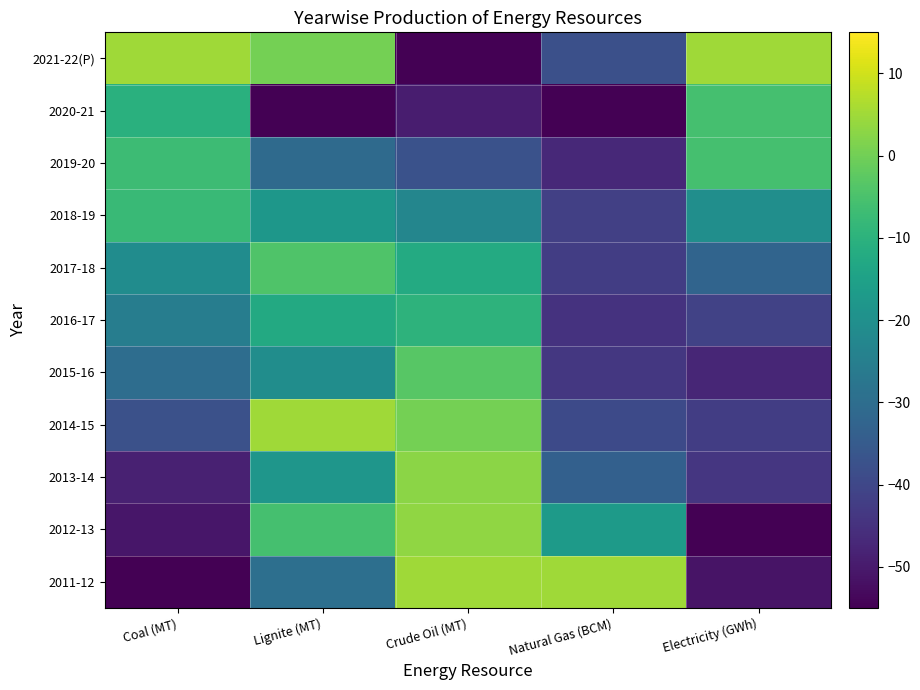

Reading left to right, list all the values displayed in this chart.

2011-12: Coal (MT)=-55.0	Lignite (MT)=-29.3	Crude Oil (MT)=5.0	Natural Gas (BCM)=5.0	Electricity (GWh)=-51.4
2012-13: Coal (MT)=-50.9	Lignite (MT)=-5.5	Crude Oil (MT)=3.4	Natural Gas (BCM)=-16.9	Electricity (GWh)=-55.0
2013-14: Coal (MT)=-48.5	Lignite (MT)=-18.1	Crude Oil (MT)=2.8	Natural Gas (BCM)=-33.6	Electricity (GWh)=-43.9
2014-15: Coal (MT)=-37.6	Lignite (MT)=5.0	Crude Oil (MT)=0.5	Natural Gas (BCM)=-39.2	Electricity (GWh)=-42.4
2015-16: Coal (MT)=-30.0	Lignite (MT)=-20.6	Crude Oil (MT)=-3.2	Natural Gas (BCM)=-43.6	Electricity (GWh)=-47.6
2016-17: Coal (MT)=-25.3	Lignite (MT)=-12.6	Crude Oil (MT)=-9.9	Natural Gas (BCM)=-44.8	Electricity (GWh)=-41.3
2017-18: Coal (MT)=-20.9	Lignite (MT)=-4.4	Crude Oil (MT)=-12.2	Natural Gas (BCM)=-42.4	Electricity (GWh)=-32.4
2018-19: Coal (MT)=-7.5	Lignite (MT)=-18.1	Crude Oil (MT)=-22.8	Natural Gas (BCM)=-41.7	Electricity (GWh)=-20.4
2019-20: Coal (MT)=-6.9	Lignite (MT)=-30.7	Crude Oil (MT)=-37.3	Natural Gas (BCM)=-47.0	Electricity (GWh)=-5.5
2020-21: Coal (MT)=-10.6	Lignite (MT)=-55.0	Crude Oil (MT)=-49.3	Natural Gas (BCM)=-55.0	Electricity (GWh)=-5.5
2021-22(P): Coal (MT)=5.0	Lignite (MT)=0.5	Crude Oil (MT)=-55.0	Natural Gas (BCM)=-38.0	Electricity (GWh)=5.0